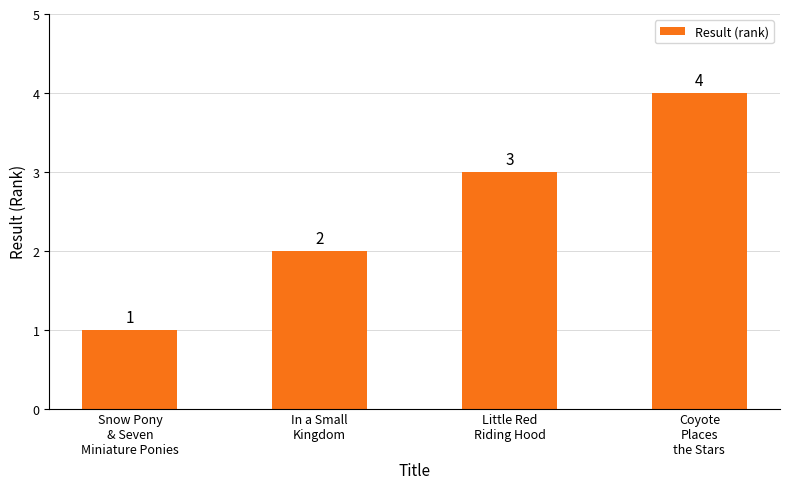

List the labels in order of value, largest first.

Coyote
Places
the Stars, Little Red
Riding Hood, In a Small
Kingdom, Snow Pony
& Seven
Miniature Ponies